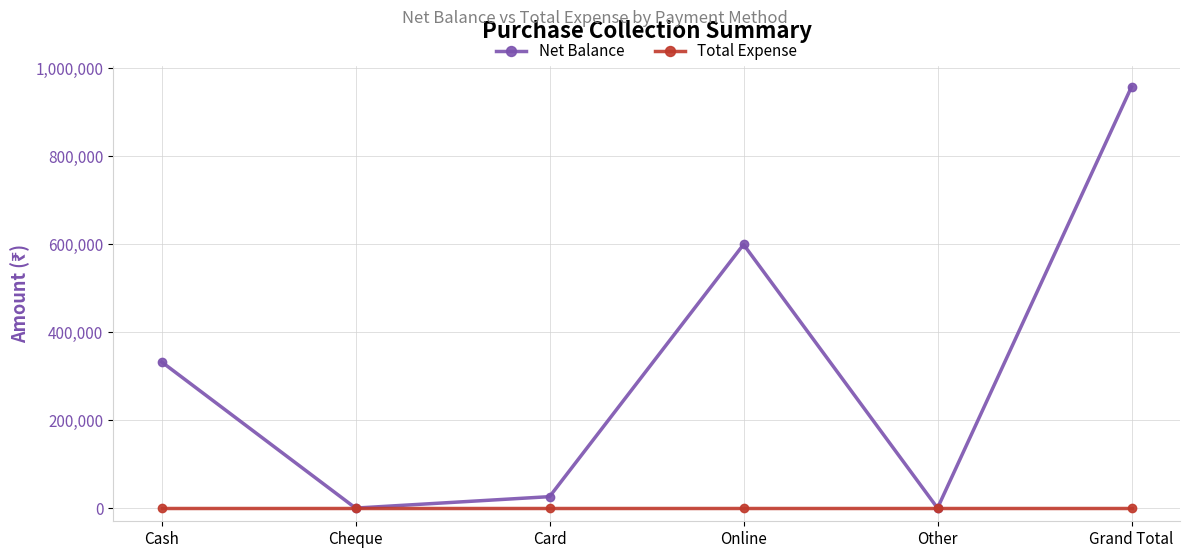

Which series has the largest total across all categories?

Net Balance